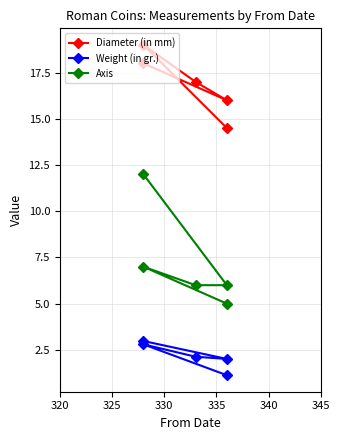

Which series has the largest total across all categories?

Diameter (in mm)